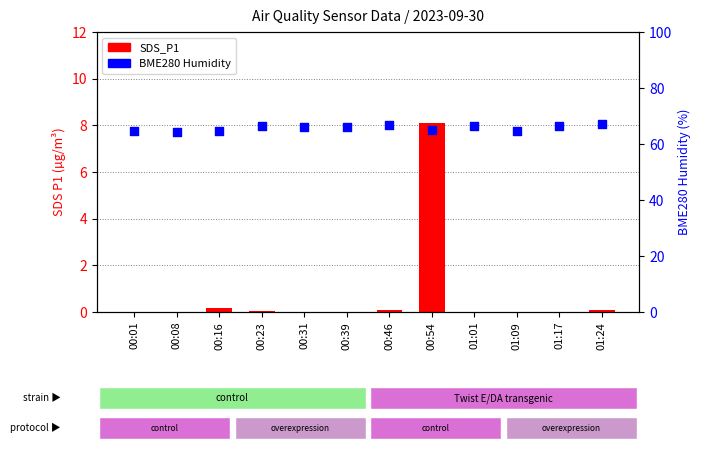

Which series has the widest spread of Y values?

SDS_P1